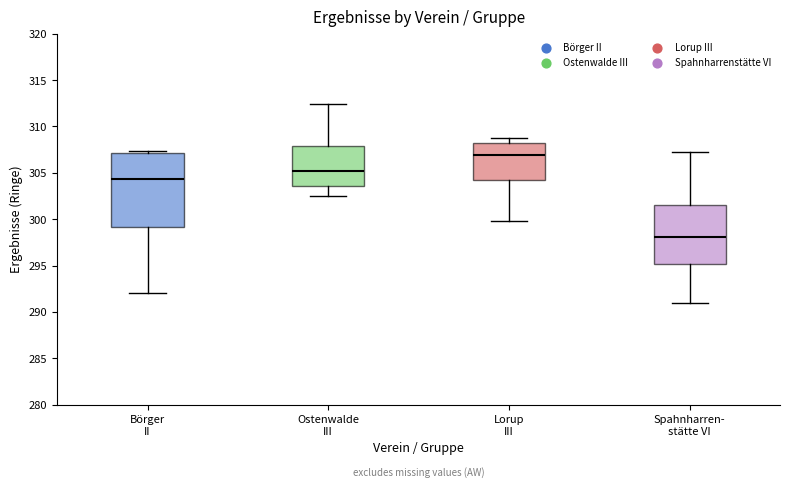

Reading left to right, transcribe this box plot: for each box, give where its median line is, the range the box spans, and where its two whiskers end, as read against the y-axis. The values are not printed on the chart, so give them approximately, as read against the axis.

Börger II: median 304.5, box 299.0 to 307.0, whiskers 292.0 to 307.5
Ostenwalde III: median 305.0, box 303.5 to 308.0, whiskers 302.5 to 312.5
Lorup III: median 307.0, box 304.0 to 308.5, whiskers 300.0 to 308.5 (just above the box's upper edge)
Spahnharren- stätte VI: median 298.0, box 295.0 to 301.5, whiskers 291.0 to 307.0